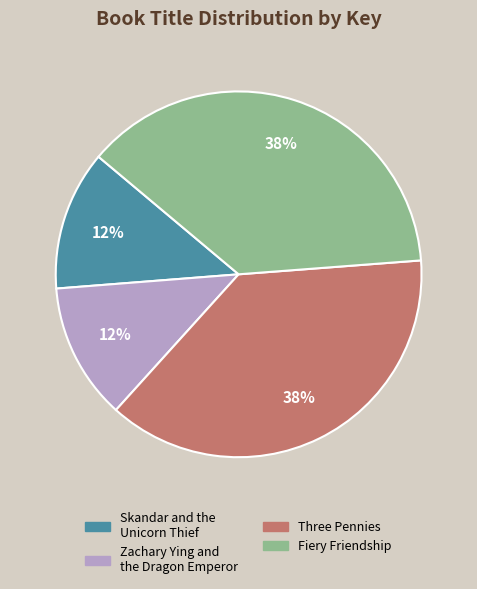

Is it true that Zachary Ying and the Dragon Emperor is 23% of the pie?

False